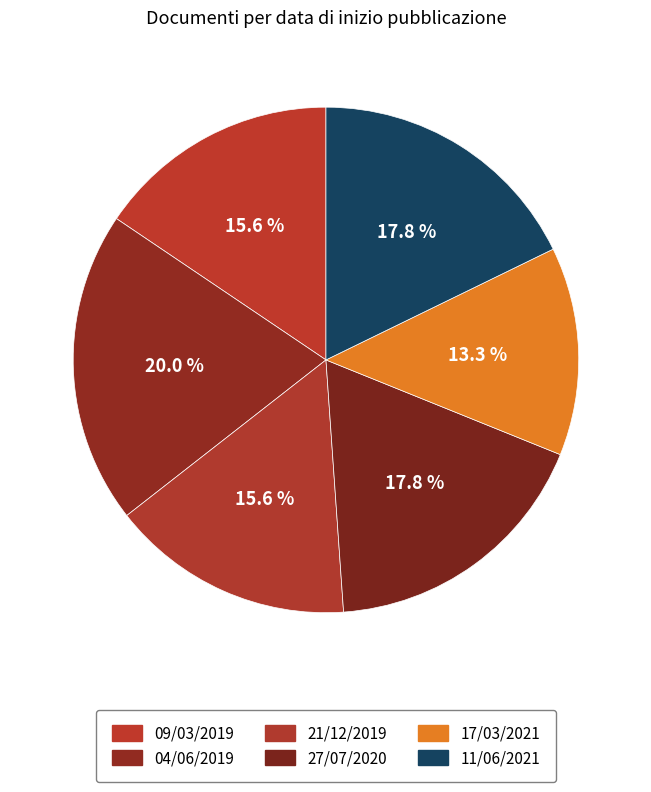

Which slice is the largest?

04/06/2019